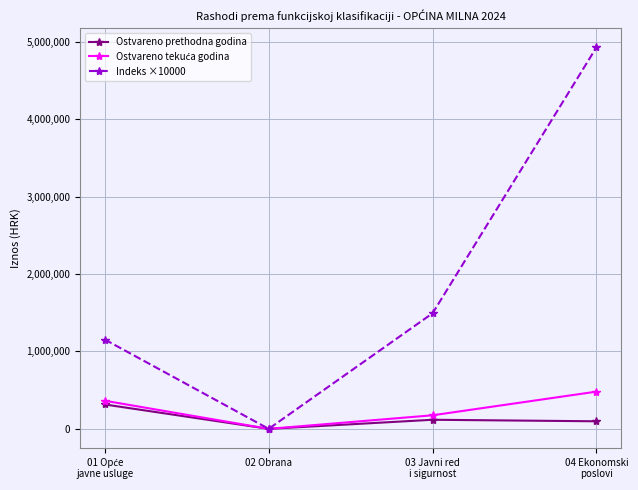

How many categories are shown in the chart?

4